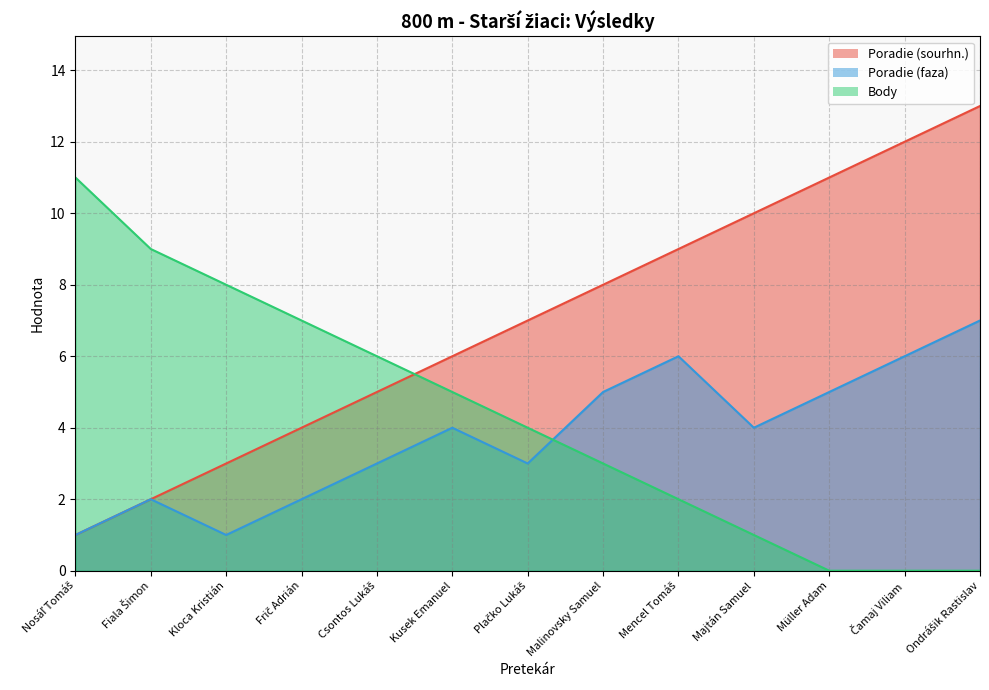

What is the value of the Poradie (faza) point at the 11th from the left?

5